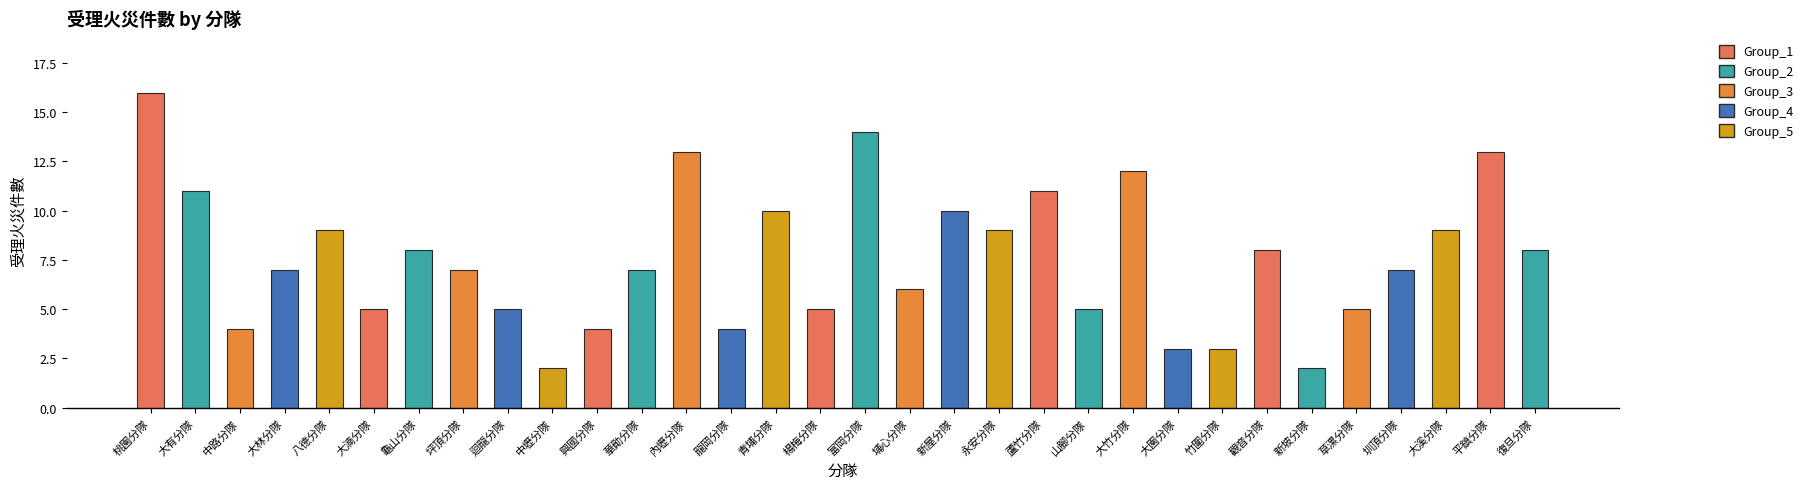

Reading left to right, transcribe all the data shown in this chart.

16	11	4	7	9	5	8	7	5	2	4	7	13	4	10	5	14	6	10	9	11	5	12	3	3	8	2	5	7	9	13	8